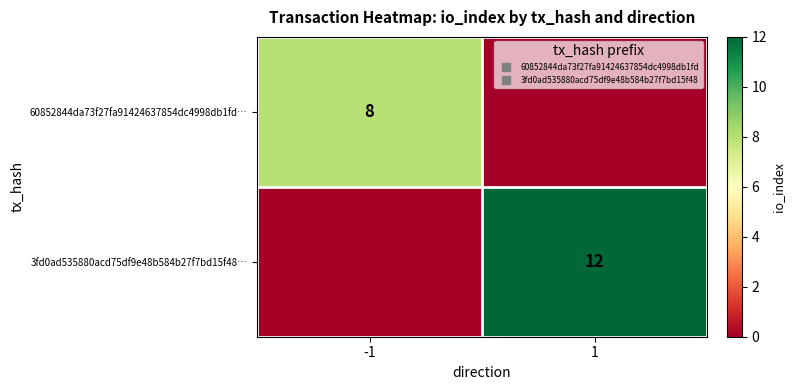

List the labels in order of 3fd0ad535880acd75df9e48b584b27f7bd15f48… value, largest first.

1, -1